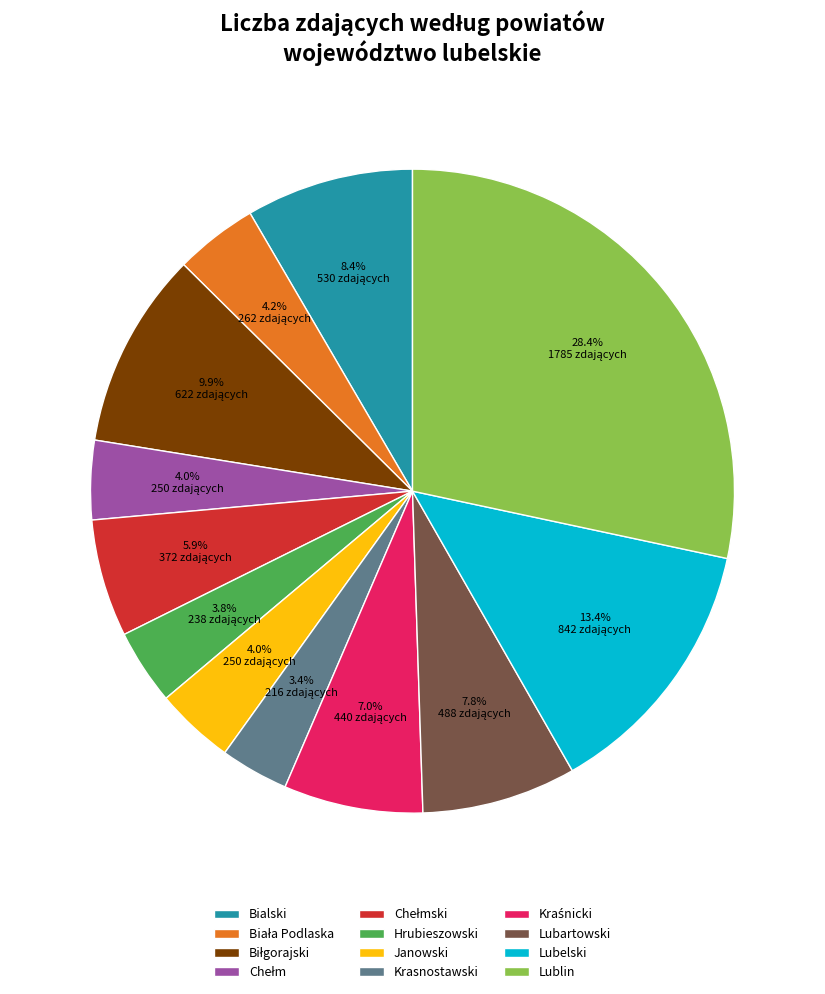

What is the largest slice in the pie chart?

Lublin